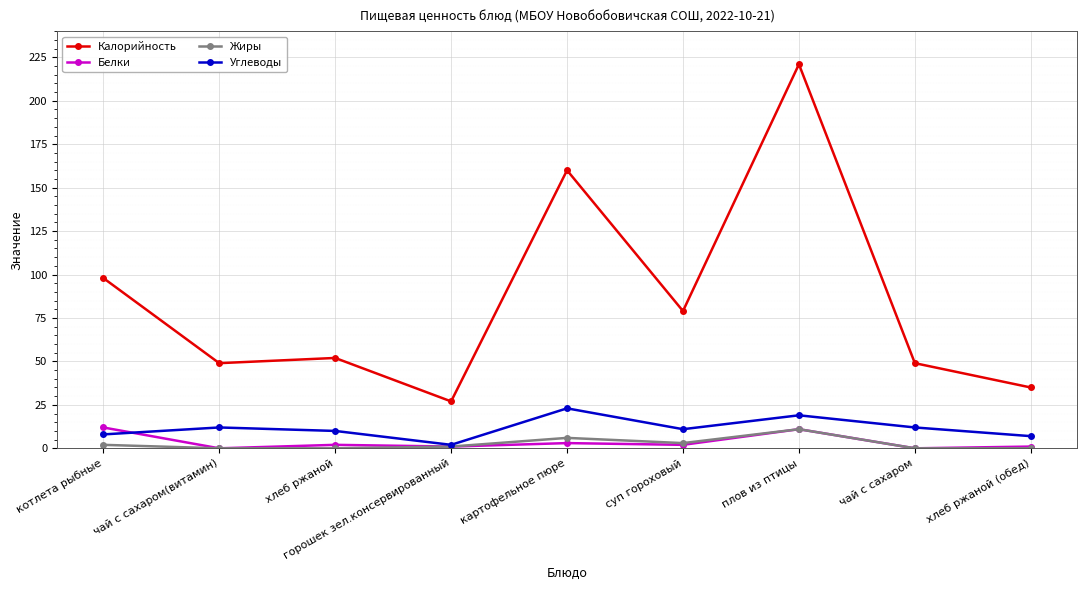

What is the sum of all Углеводы values?

104